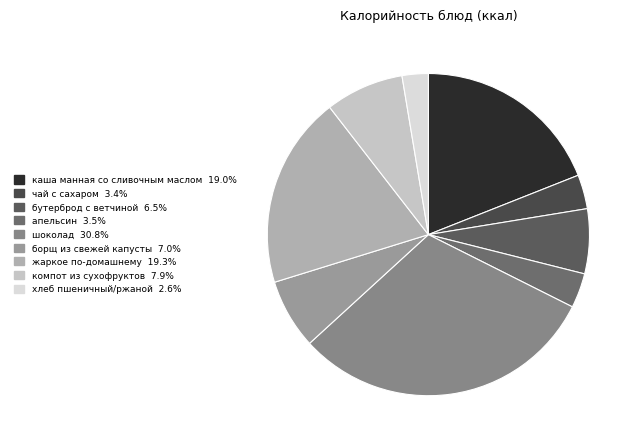

Count the number of slices in the pie.

9